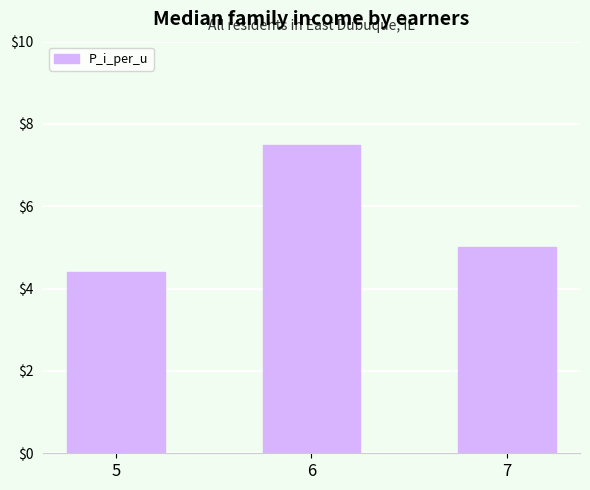

What is the ratio of the value at 5 to the value at 6?

0.6